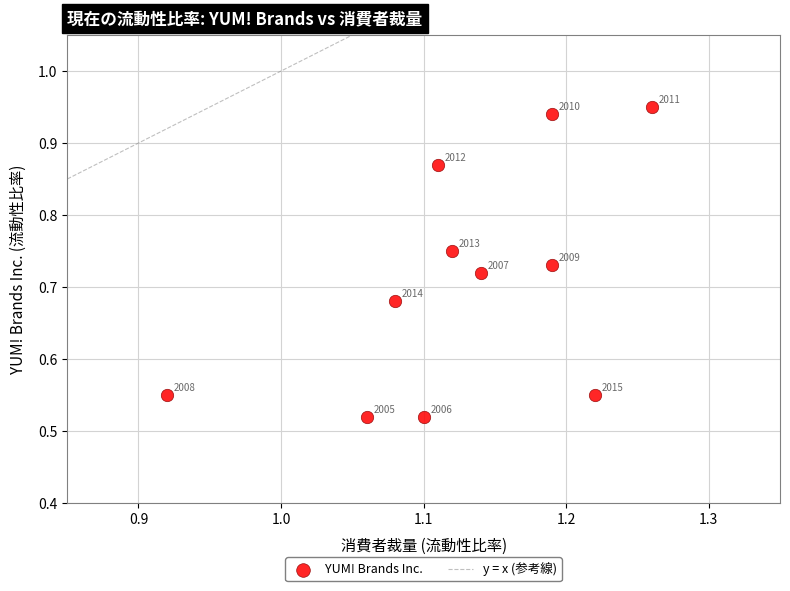

What is the average X value?

1.1